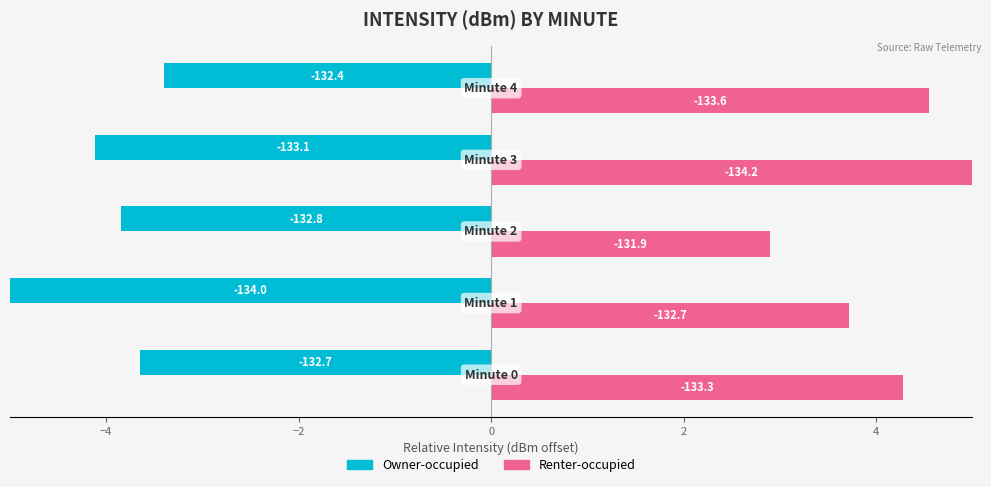

Reading left to right, transcribe all the data shown in this chart.

Owner-occupied: −6=-3.7	−4=-5.0	−2=-3.8	0=-4.1	2=-3.4
Renter-occupied: −6=4.3	−4=3.7	−2=2.9	0=5.2	2=4.6